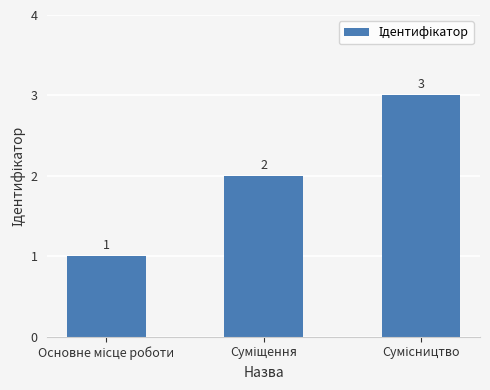

How many bars are there in total?

3